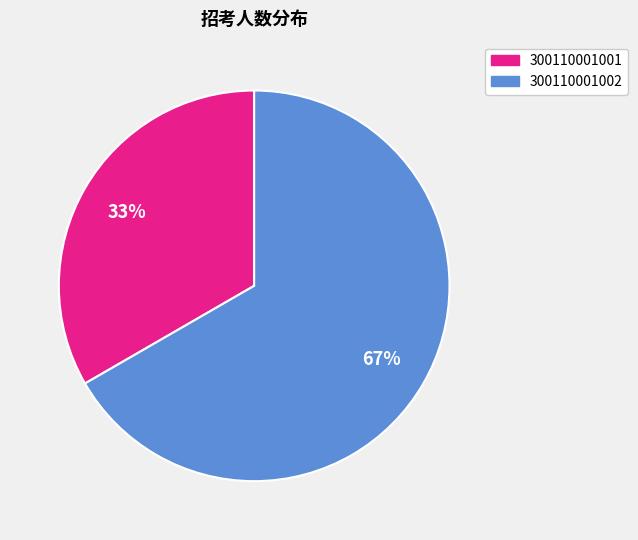

How many segments does this pie chart have?

2